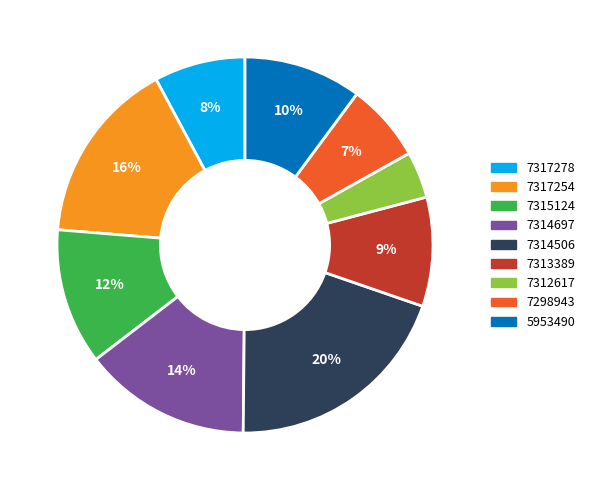

The 7314506 slice represents 6% of the pie. True or false?

False